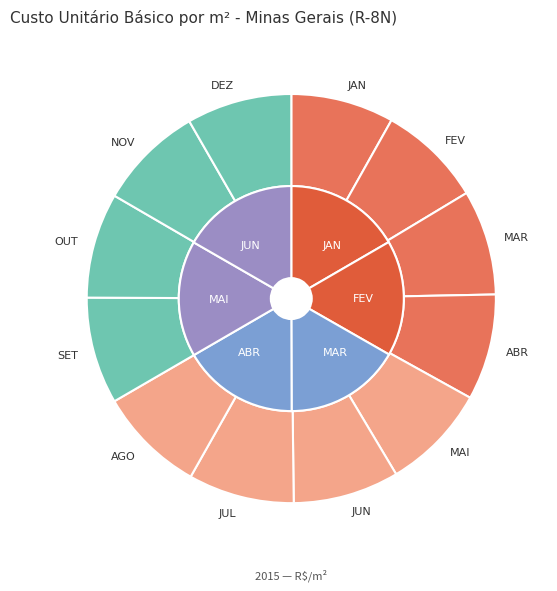

Does JAN represent more than half of the total?

No